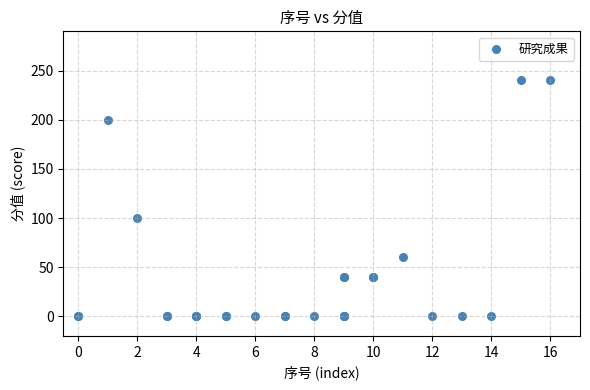

What Y value in the scatter plot is closest to 120?

100